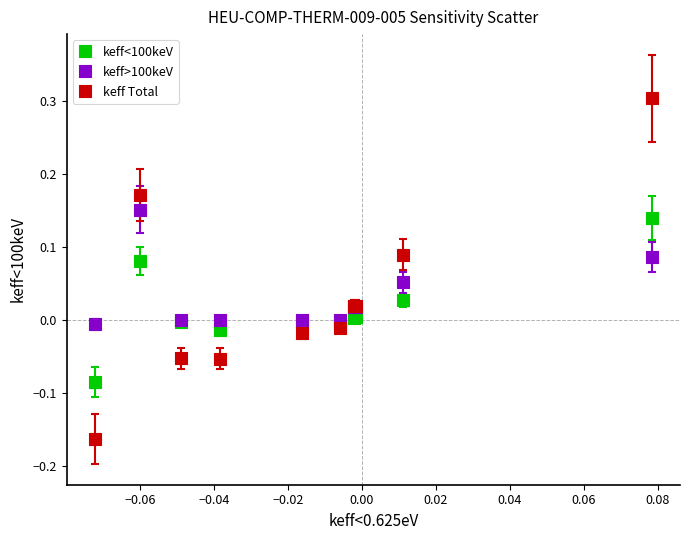

What are all the series names shown in the legend?

keff<100keV, keff>100keV, keff Total